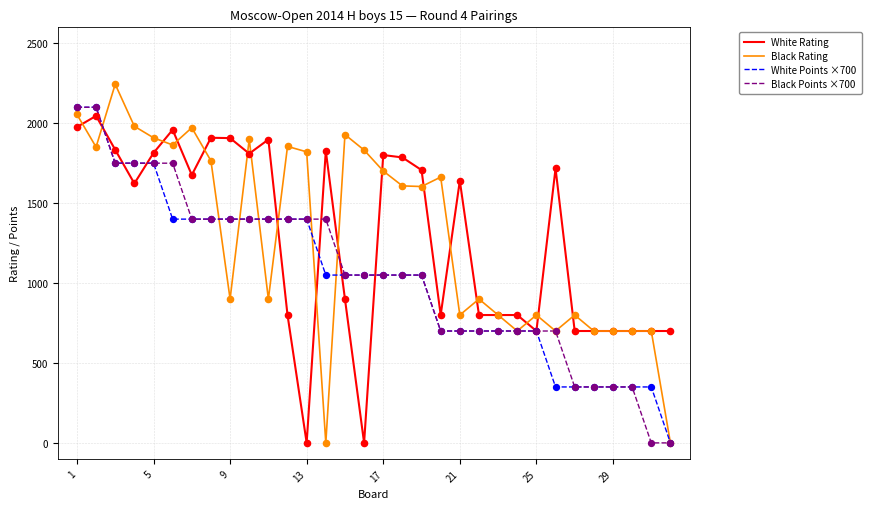

What is the maximum value for White Rating?

2046